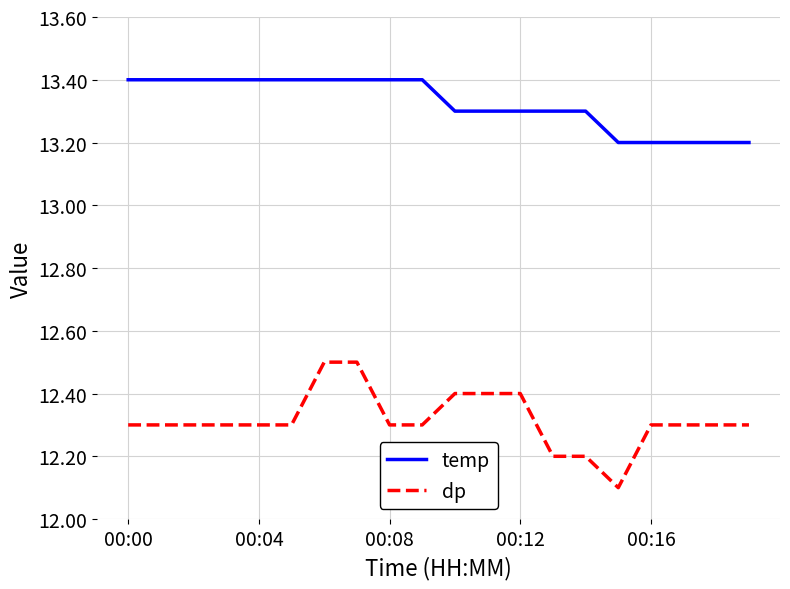

Rank the series by their average value, from highest to lowest.

temp, dp